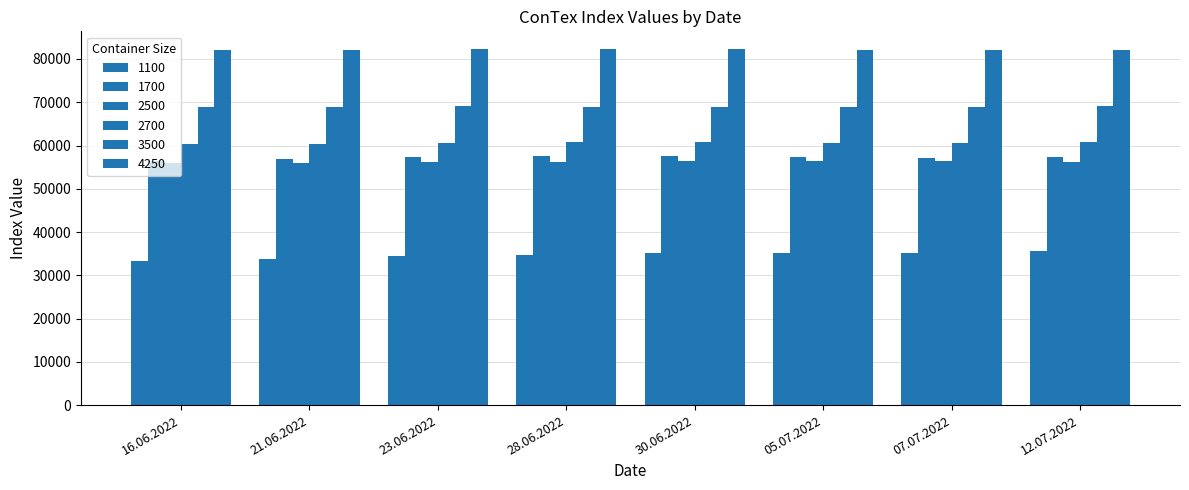

How many groups of bars are there?

8